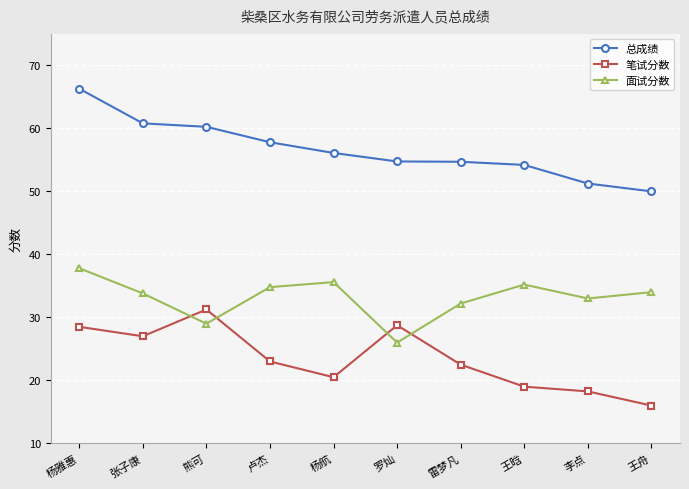

What position from the right is 杨航?

6